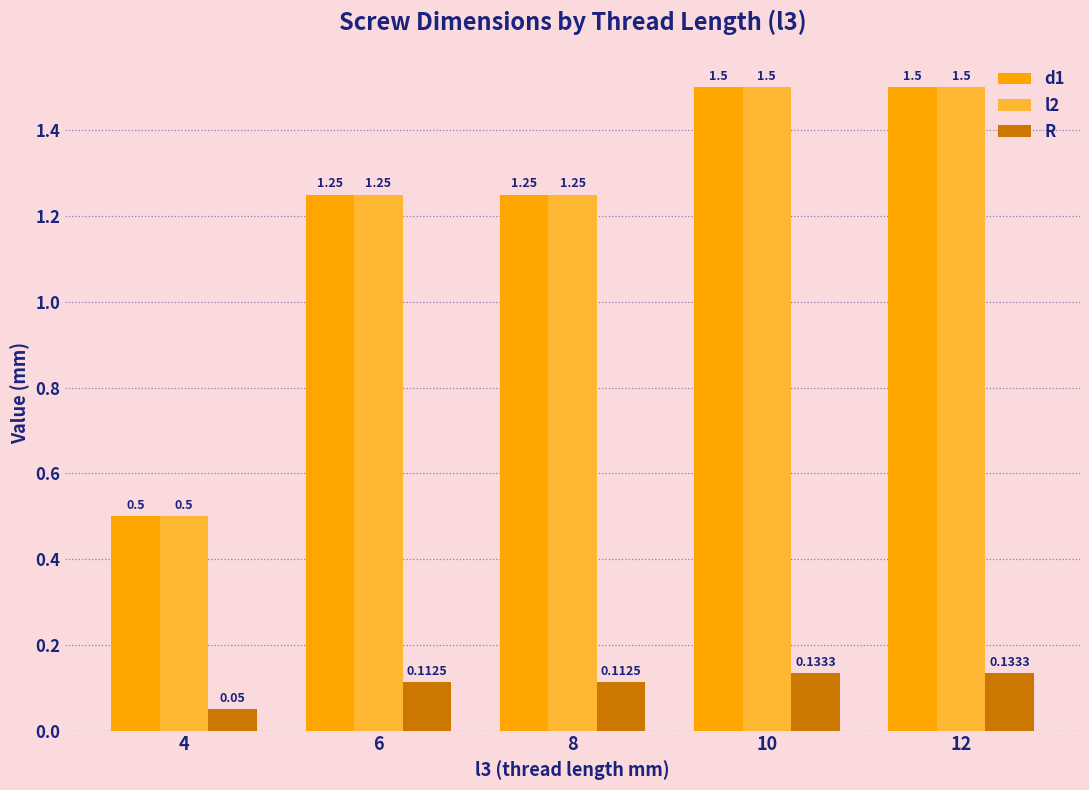

What are all the series names shown in the legend?

d1, l2, R